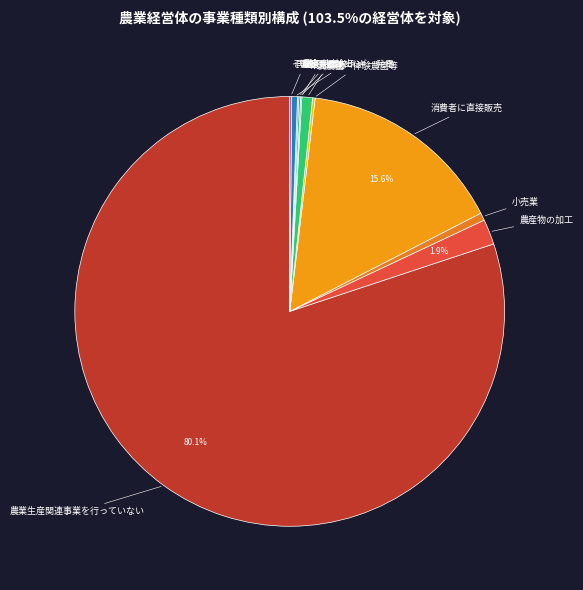

To the nearest percent, what is the difference between the largest and smallest slice percentages?

80%